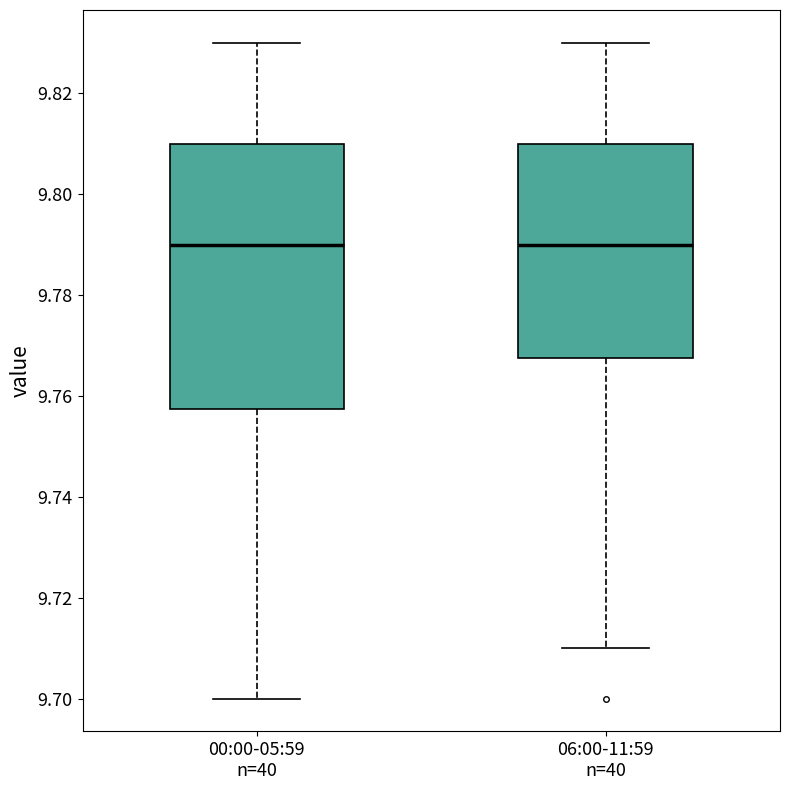

Reading left to right, read every box against the y-axis: the position of its median line, the range the box covers, and the ends of its whiskers. The values are not printed on the chart, so give them approximately, as read against the axis.

00:00-05:59 n=40: median 9.790, box 9.758 to 9.810, whiskers 9.700 to 9.830
06:00-11:59 n=40: median 9.790, box 9.768 to 9.810, whiskers 9.710 to 9.830